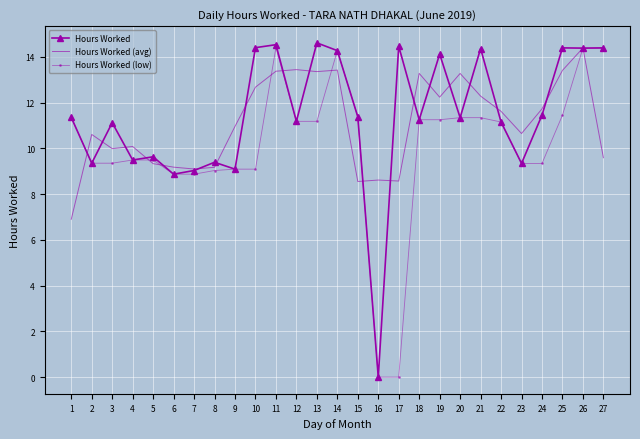

At which label does Hours Worked reach its minimum?

16